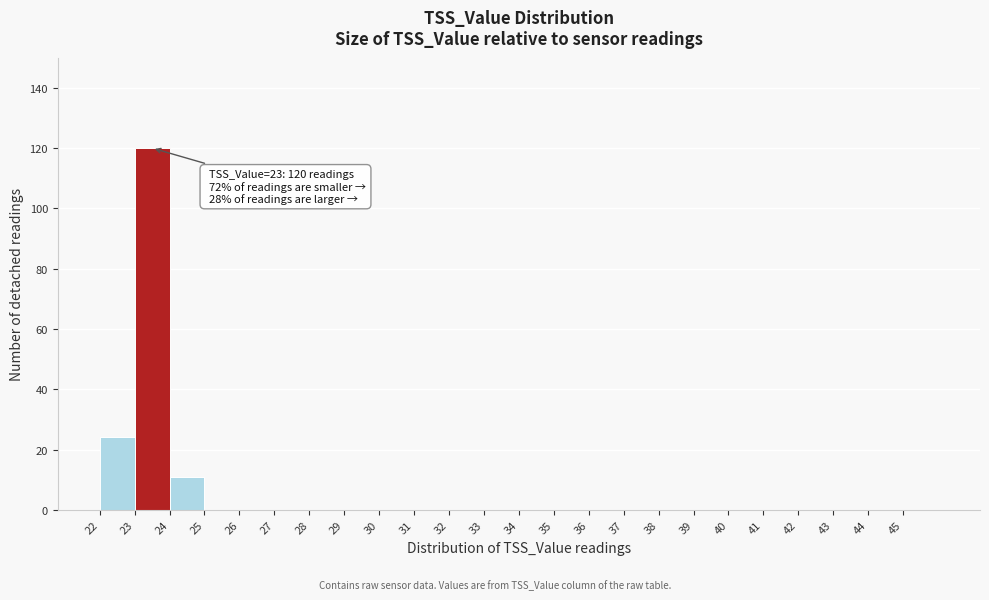

Over which range of the x-axis is the bar tallest?

23 to 24